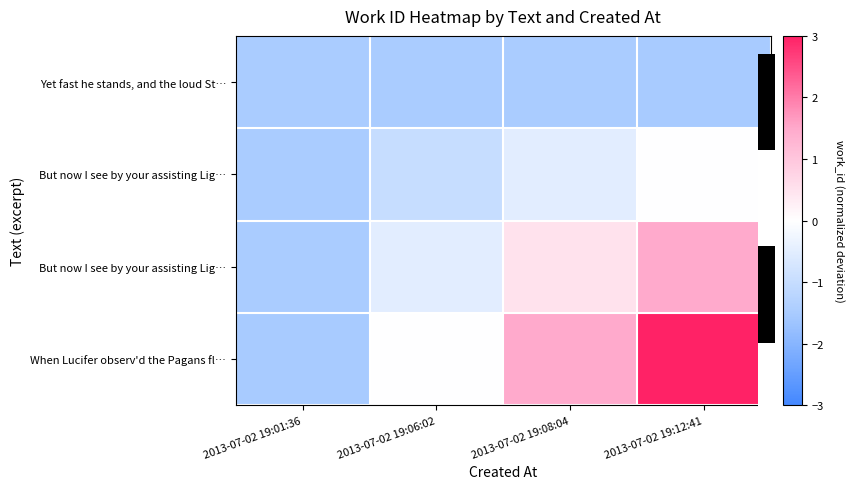

How many data points does each series have?

4